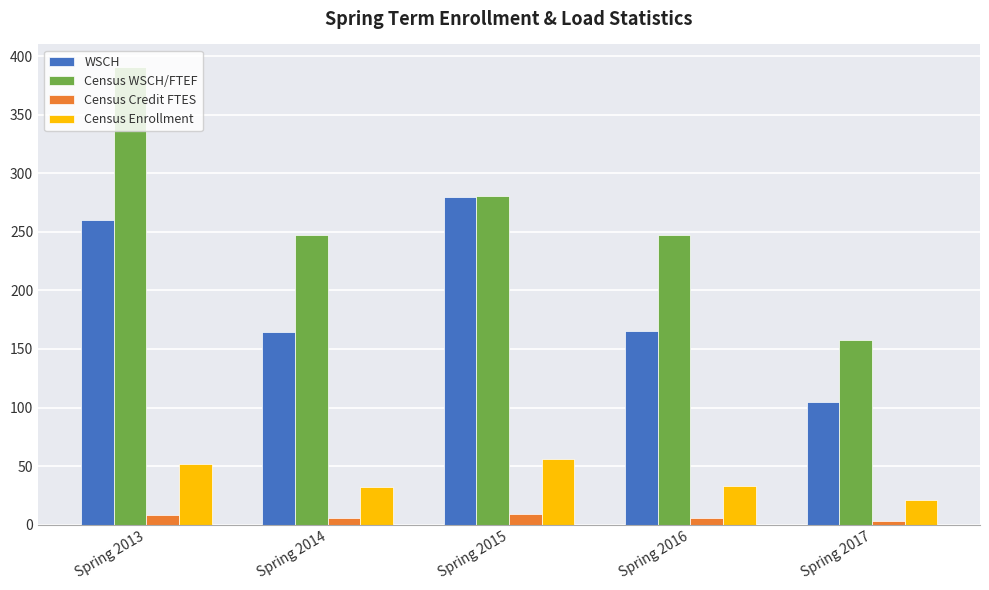

At how many categories does at least one series exceed 171?

4